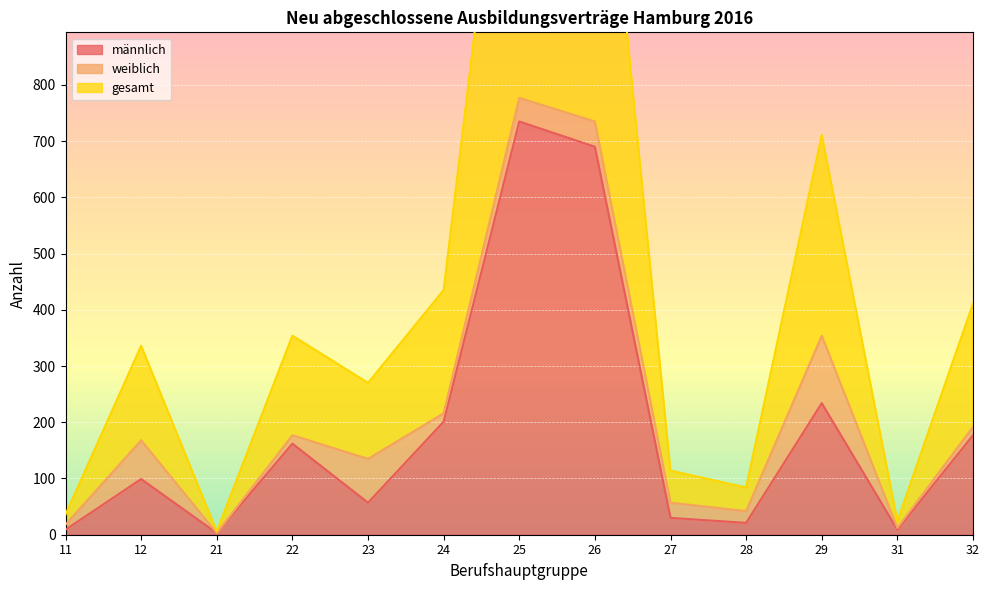

At which label does männlich reach its peak?

25